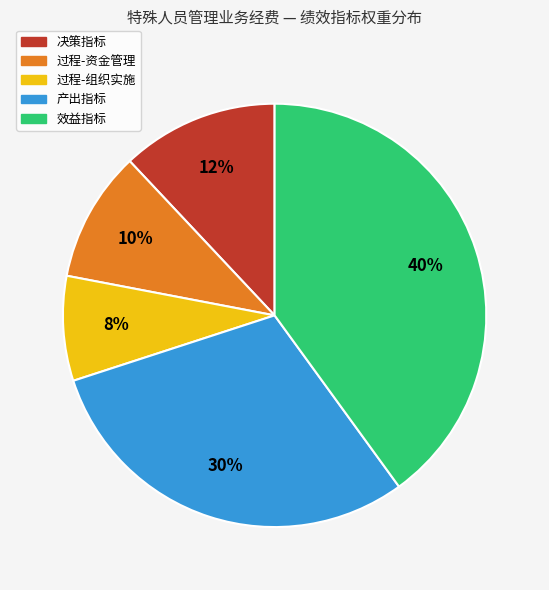

Does 产出指标 account for over 50% of the chart?

No